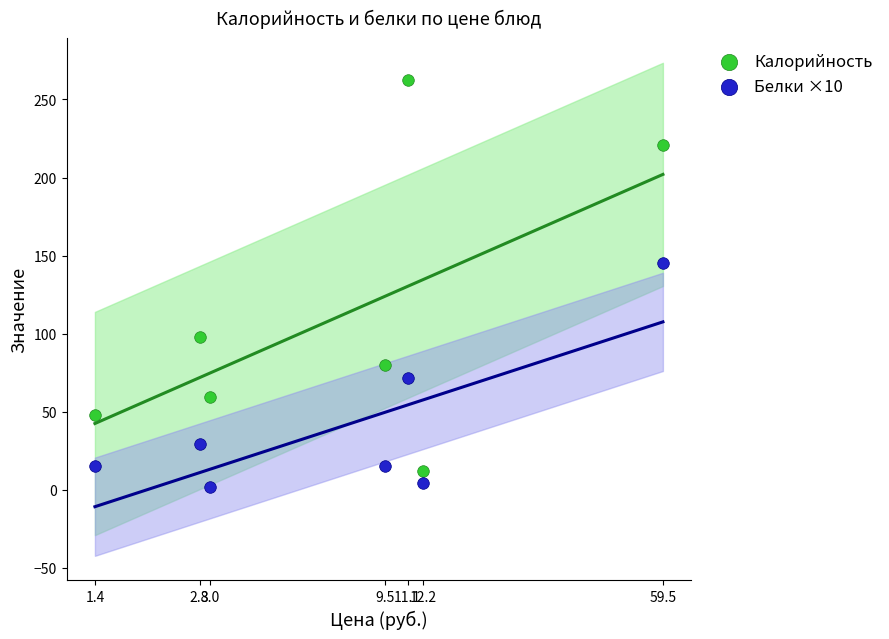

Which series contains the highest Y value?

Калорийность